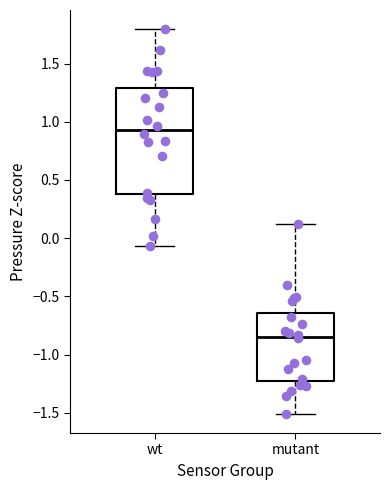

Which box has the lowest median line?

mutant